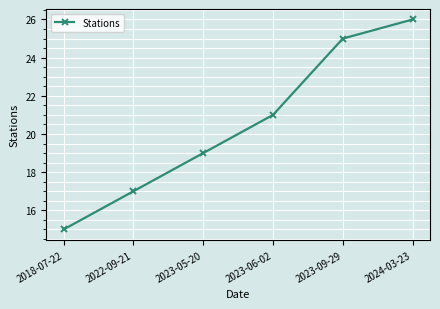

Reading left to right, list all the values displayed in this chart.

15	17	19	21	25	26